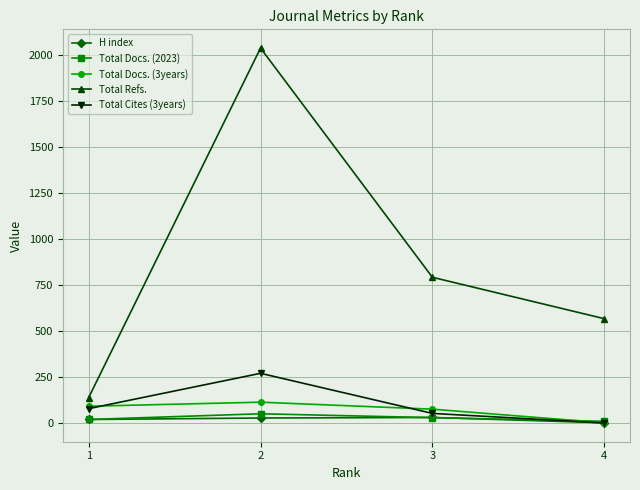

Rank the categories by Total Refs. value from highest to lowest.

2, 3, 4, 1